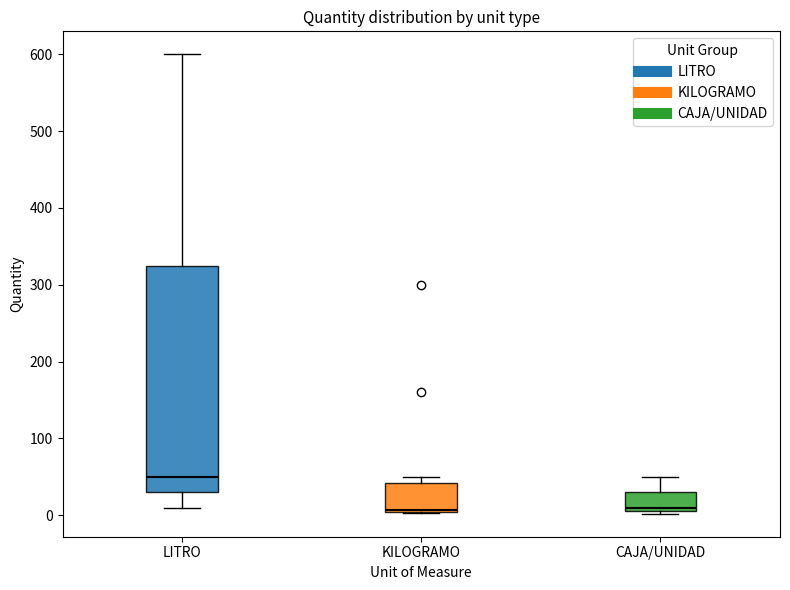

Which box is the tallest, from its lower edge to its upper edge?

LITRO